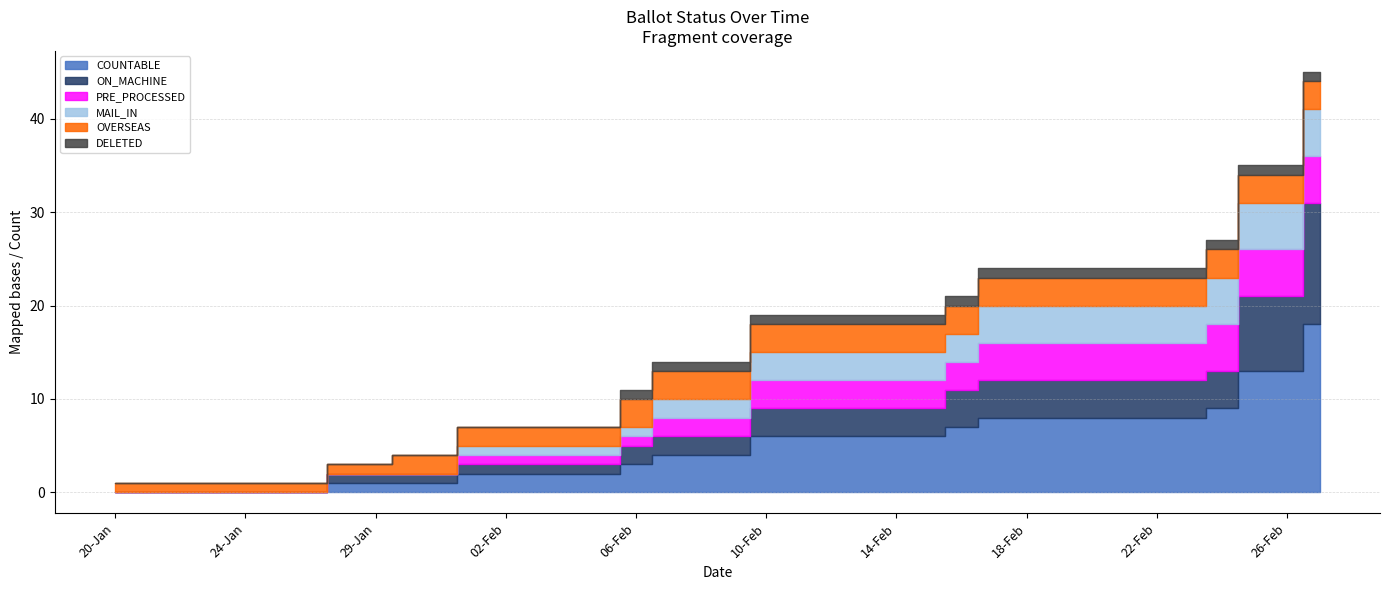

How many DELETED values are between 0 and 1?

38